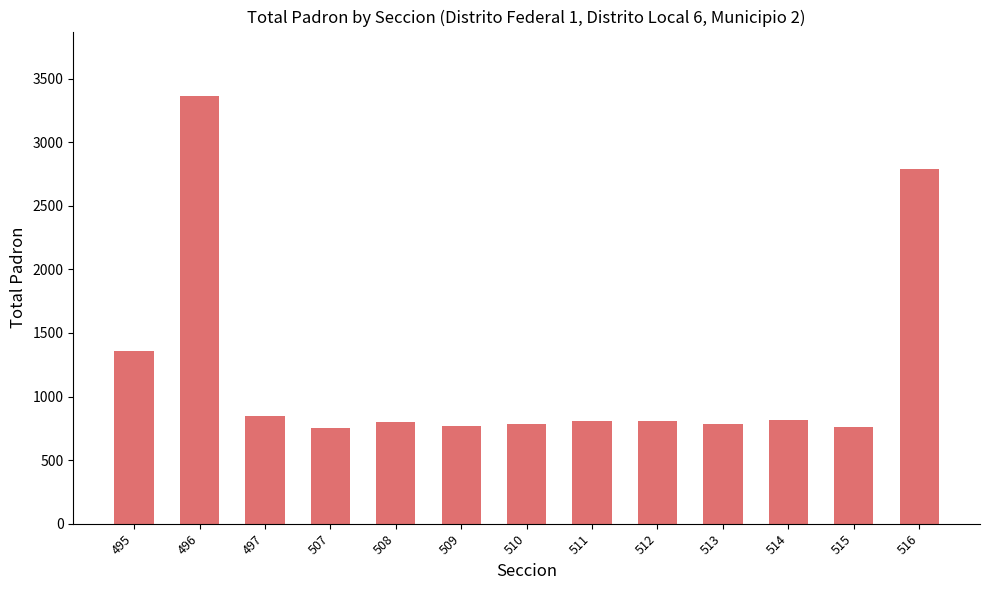

What is the difference between the maximum and minimum values?

2609